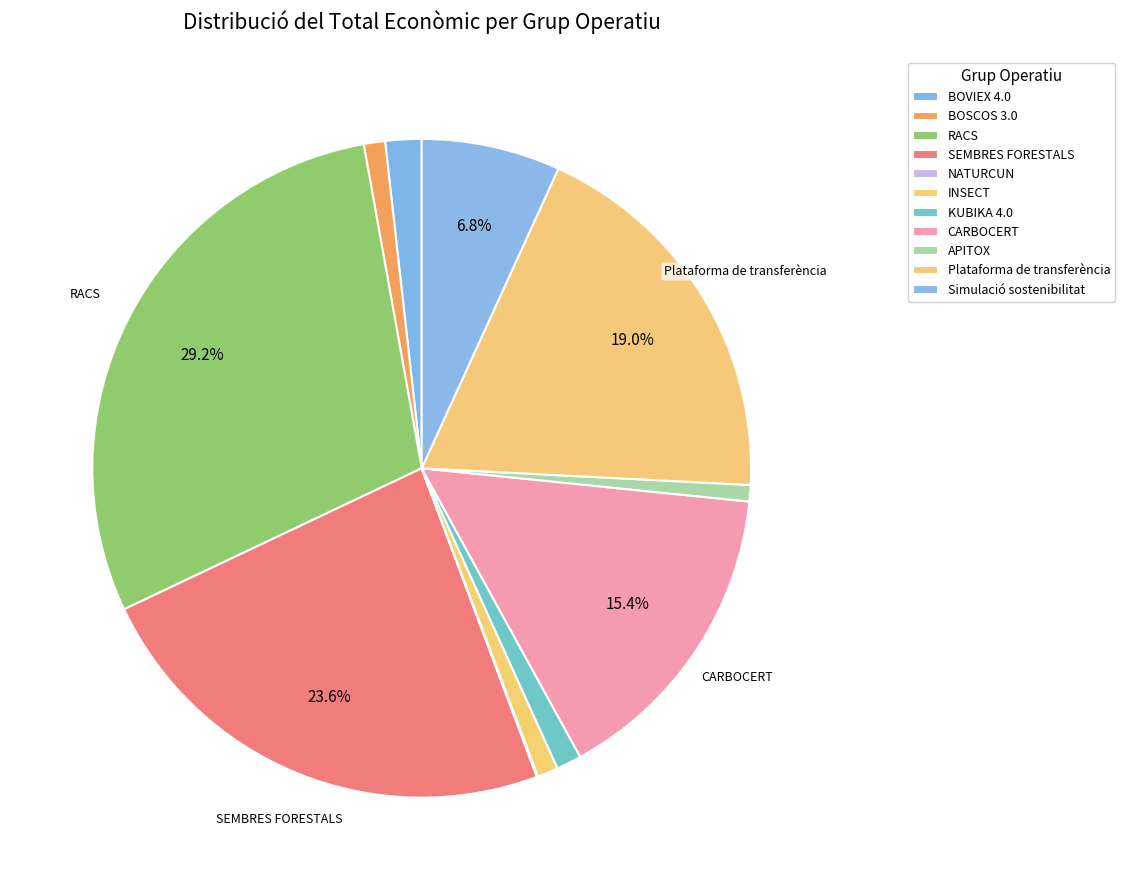

To the nearest percent, what portion does CARBOCERT represent?

15%